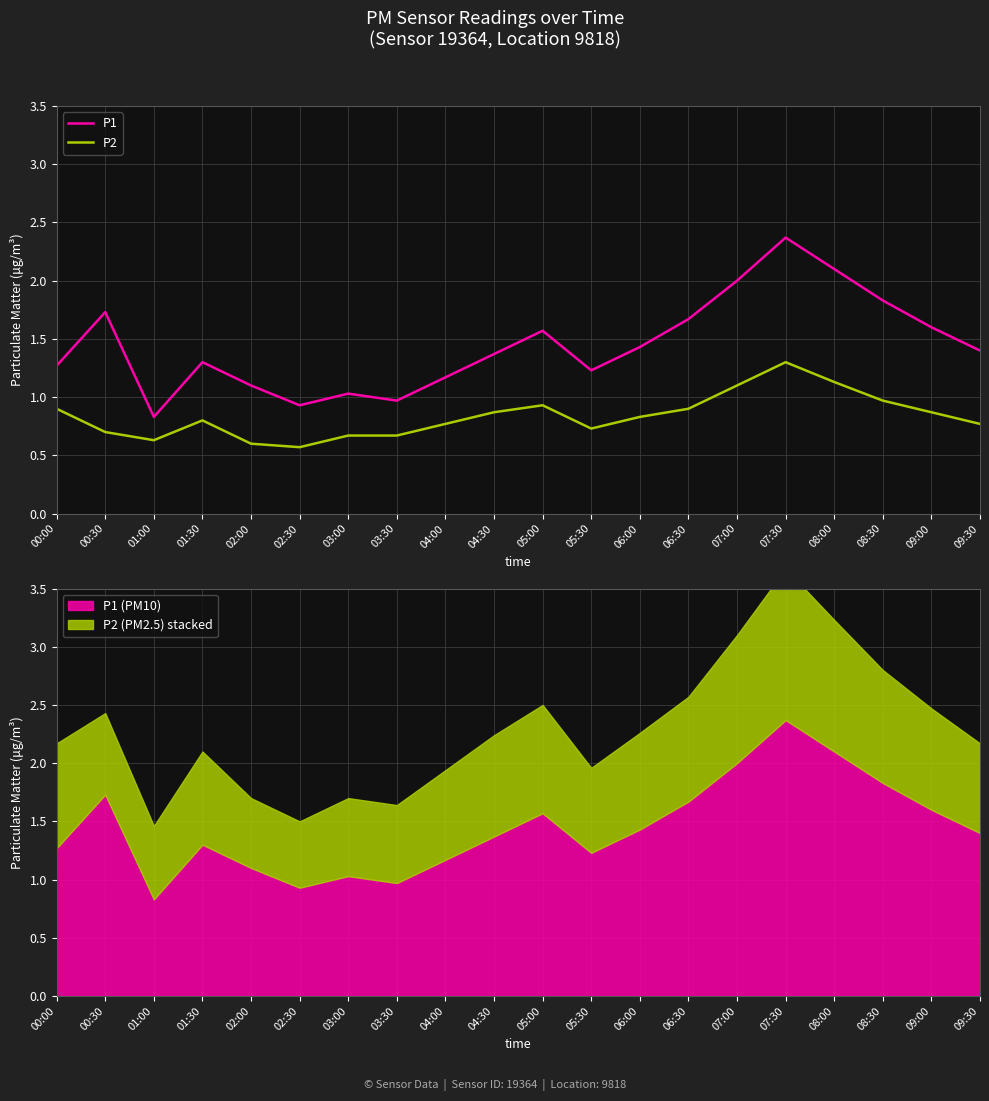

Is the value of P1 at 05:00 greater than the value of P2 at 00:00?

Yes